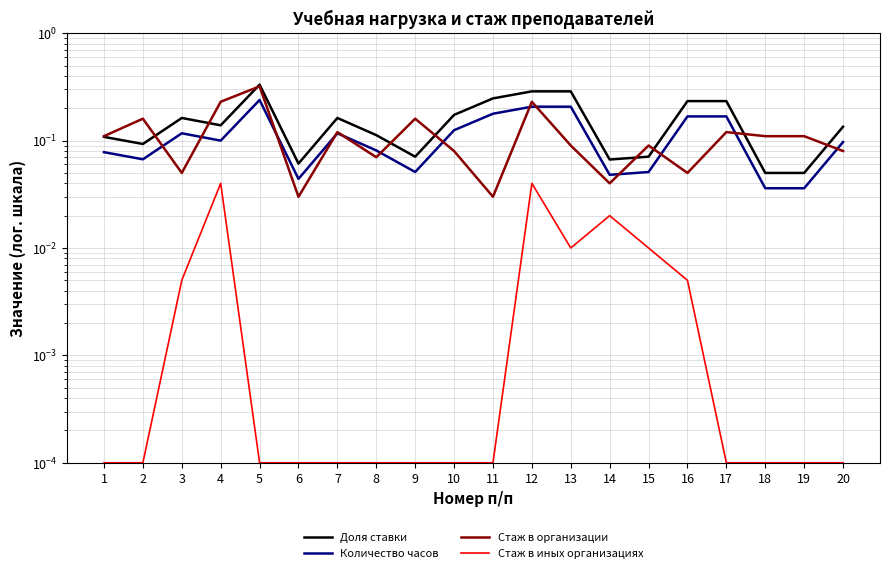

Reading left to right, transcribe all the data shown in this chart.

Доля ставки: 0.1	0.1	0.2	0.1	0.3	0.1	0.2	0.1	0.1	0.2	0.2	0.3	0.3	0.1	0.1	0.2	0.2	0.1	0.1	0.1
Количество часов: 0.1	0.1	0.1	0.1	0.2	0.0	0.1	0.1	0.1	0.1	0.2	0.2	0.2	0.0	0.1	0.2	0.2	0.0	0.0	0.1
Стаж в организации: 0.1	0.2	0.1	0.2	0.3	0.0	0.1	0.1	0.2	0.1	0.0	0.2	0.1	0.0	0.1	0.1	0.1	0.1	0.1	0.1
Стаж в иных организациях: 0.0	0.0	0.0	0.0	0.0	0.0	0.0	0.0	0.0	0.0	0.0	0.0	0.0	0.0	0.0	0.0	0.0	0.0	0.0	0.0